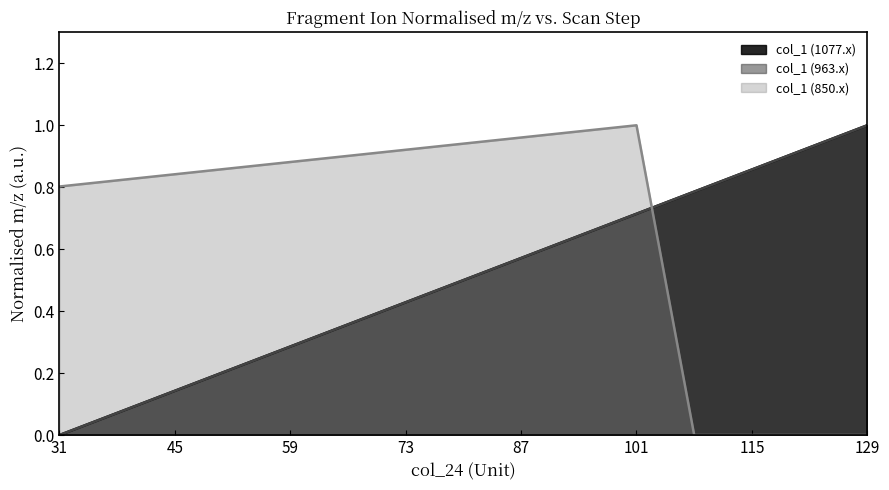

What is the difference between the maximum and minimum values in the col_1 (1077.x) series?

1.0